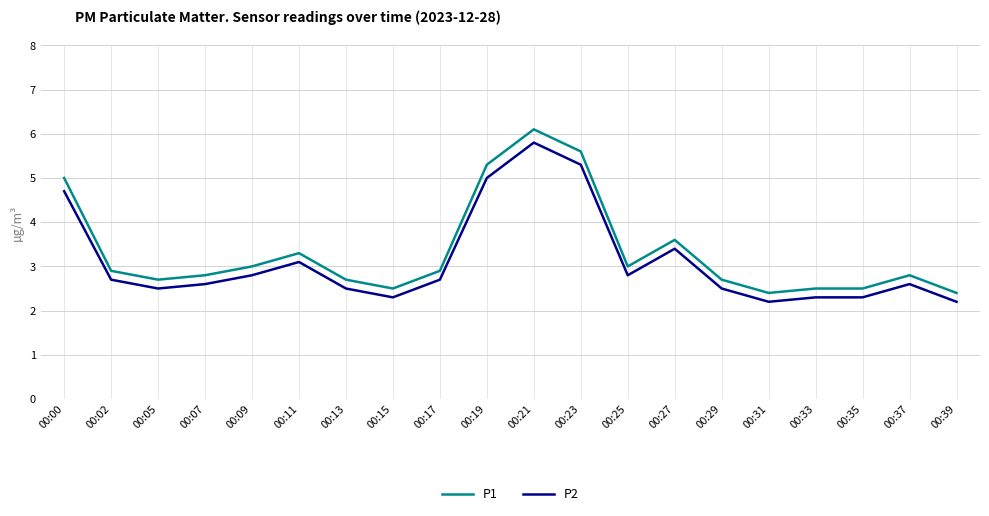

What value does the P2 series have at 00:11?

3.1